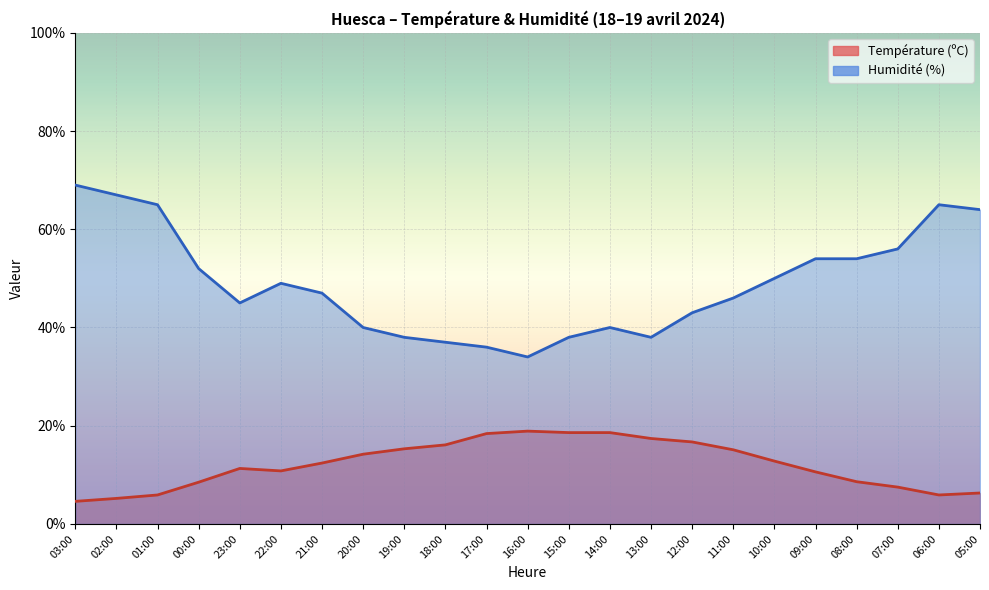

At how many categories does at least one series exceed 58?

5